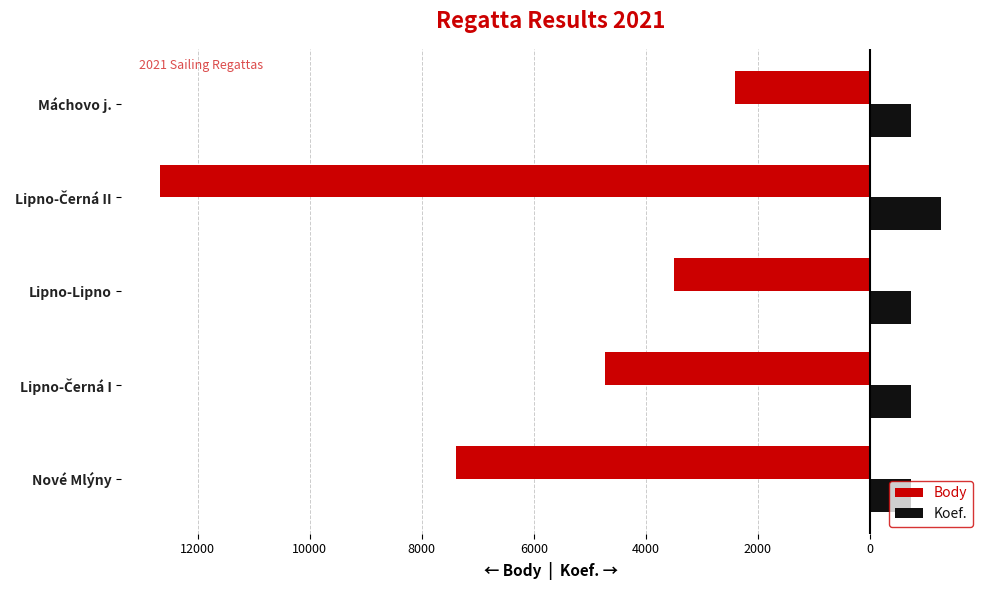

What are all the series names shown in the legend?

Body, Koef.